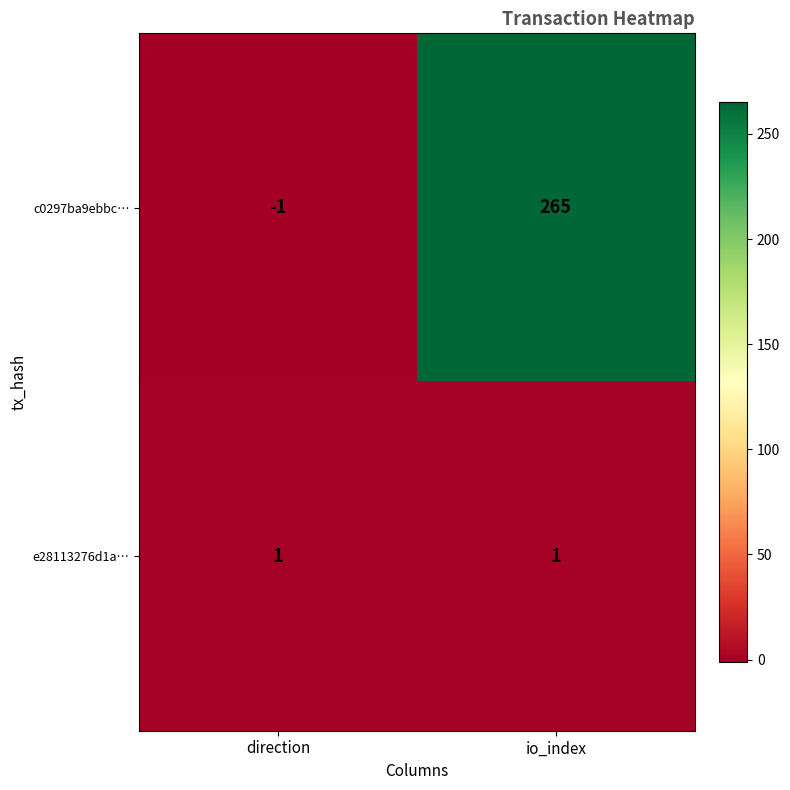

What is the sum of the c0297ba9ebbc… values at direction and io_index?

264